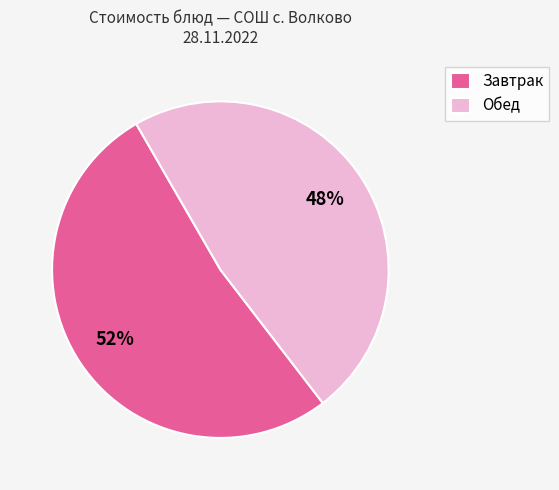

How many slices are in this pie chart?

2